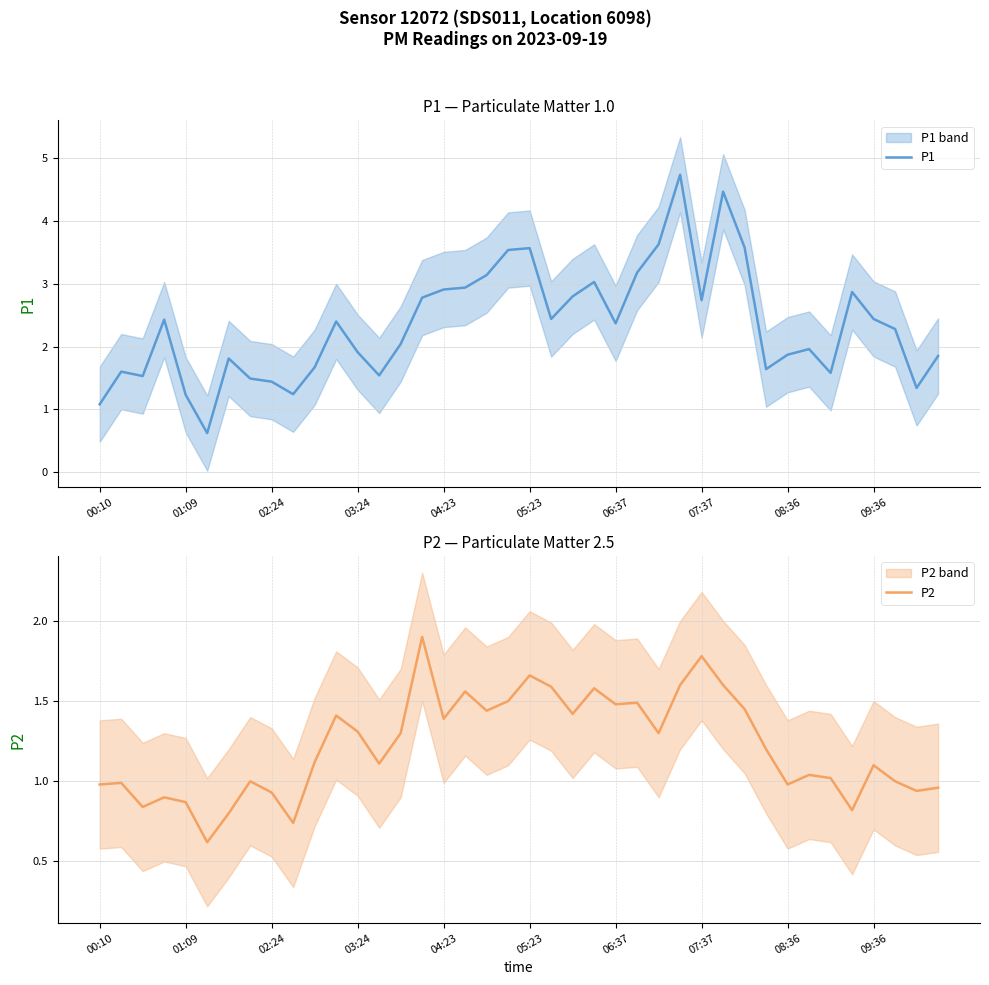

How many data points in P1 are above 2?

22